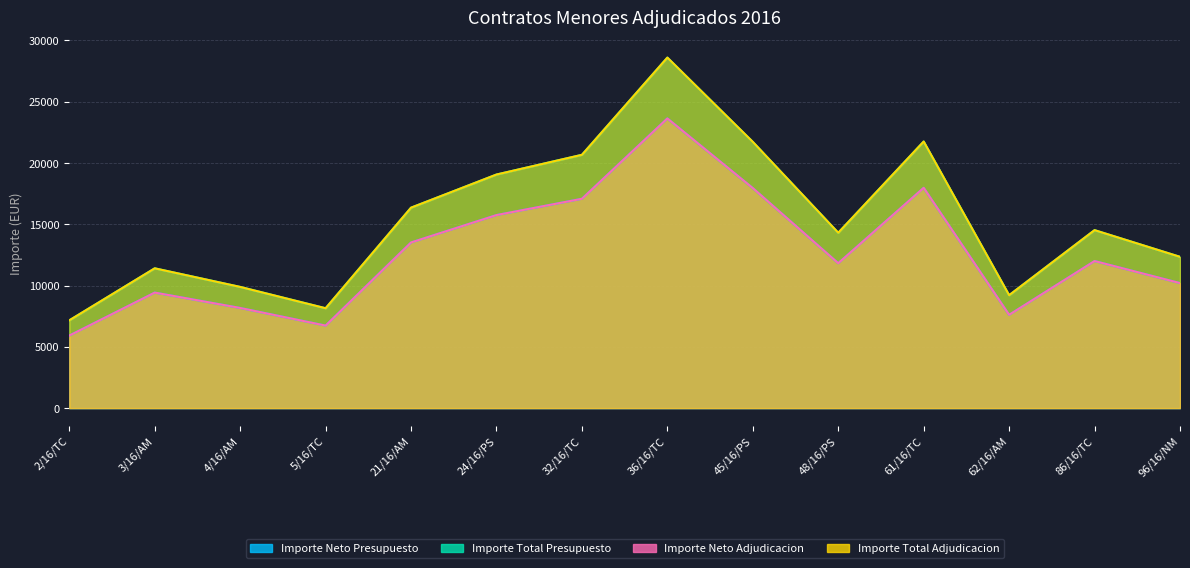

What is the sum of the Importe Total Adjudicacion values at 2/16/TC and 21/16/AM?

23513.2